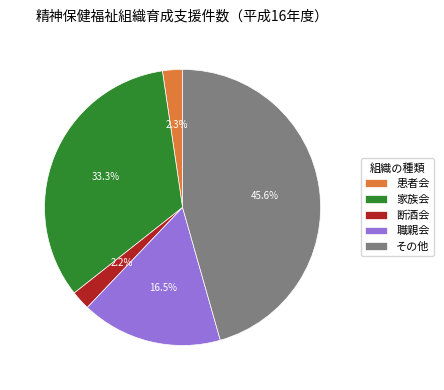

Between 職親会 and 家族会, which is larger?

家族会